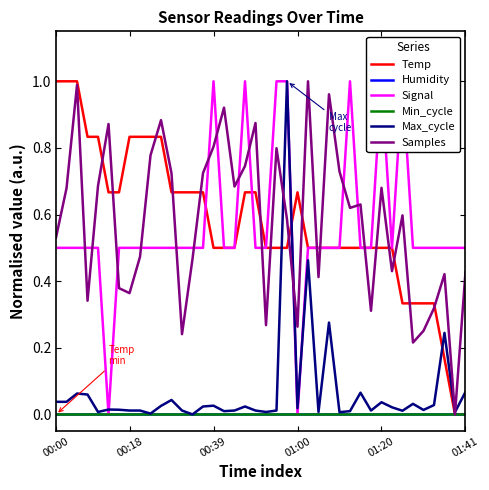

At how many categories does at least one series exceed 0?

40